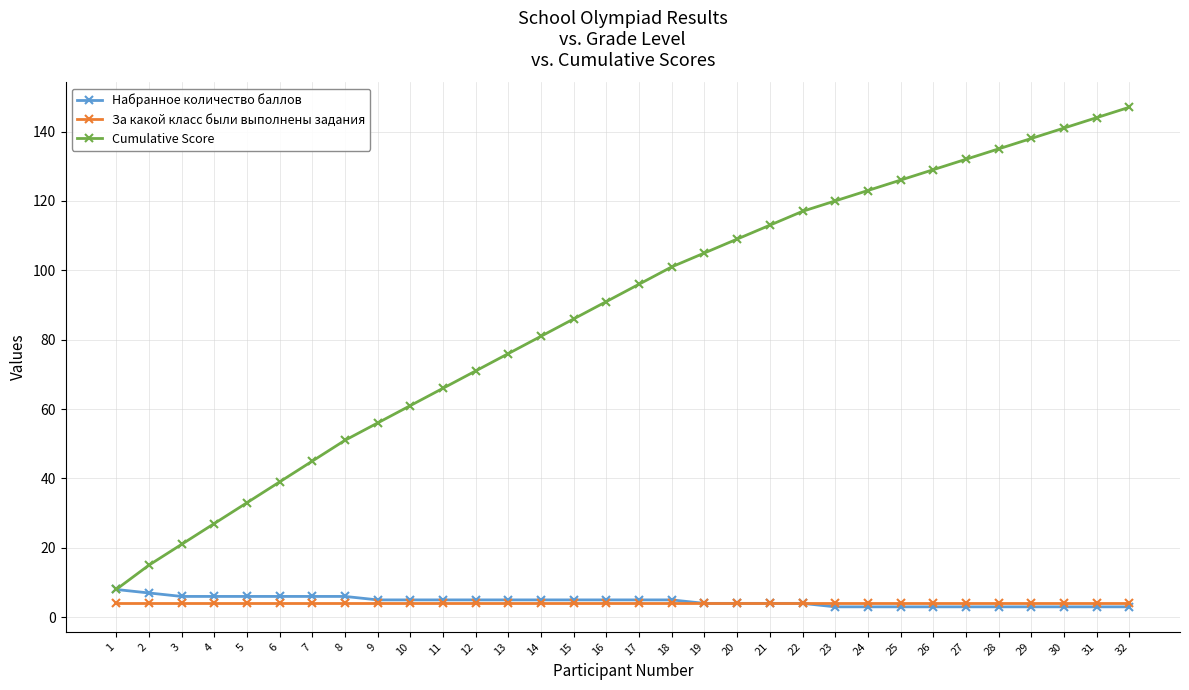

True or false: Cumulative Score has more than 1 interior local peaks.

False